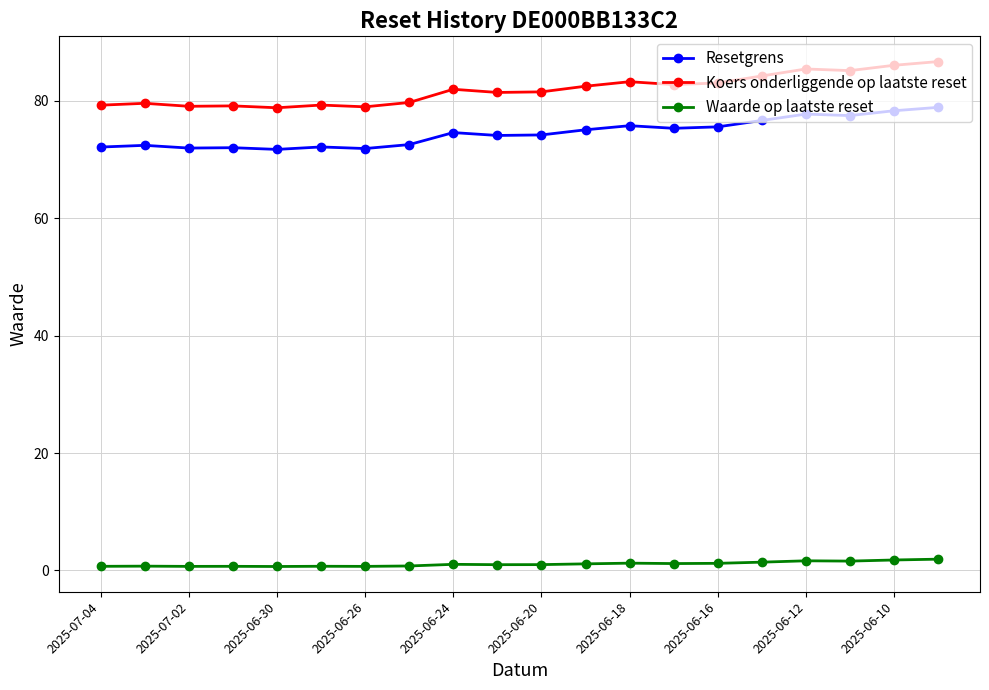

Which series has the largest total across all categories?

Koers onderliggende op laatste reset